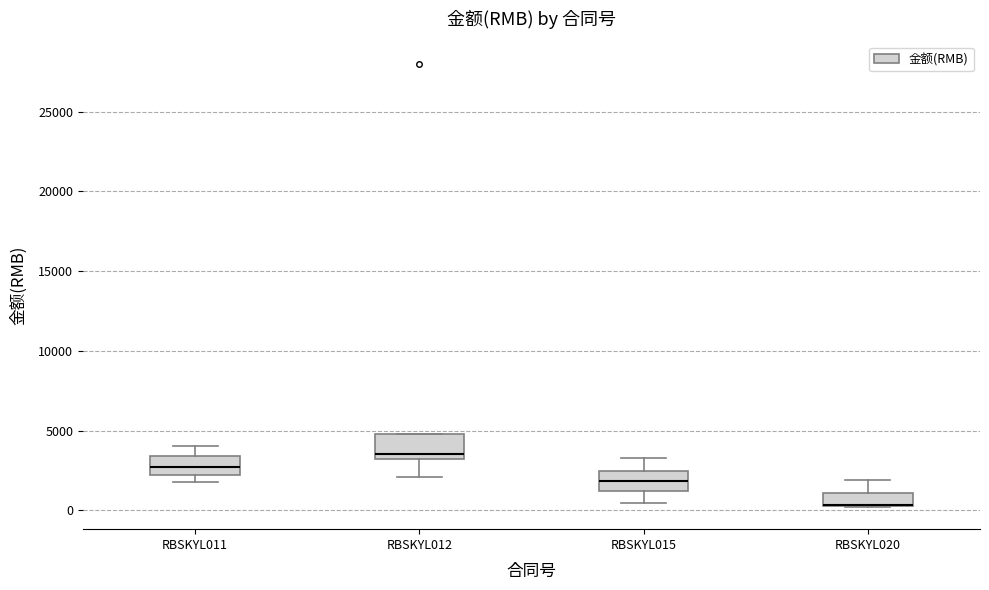

Reading left to right, transcribe this box plot: for each box, give where its median line is, the range the box spans, and where its two whiskers end, as read against the y-axis. The values are not printed on the chart, so give them approximately, as read against the axis.

RBSKYL011: median 2500, box 2000 to 3500, whiskers 2000 (just below the box's lower edge) to 4000
RBSKYL012: median 3500, box 3000 to 5000, whiskers 2000 to 5000
RBSKYL015: median 2000, box 1000 to 2500, whiskers 500 to 3500
RBSKYL020: median 500 (drawn on the box's lower edge), box 500 to 1000, whiskers 0 to 2000